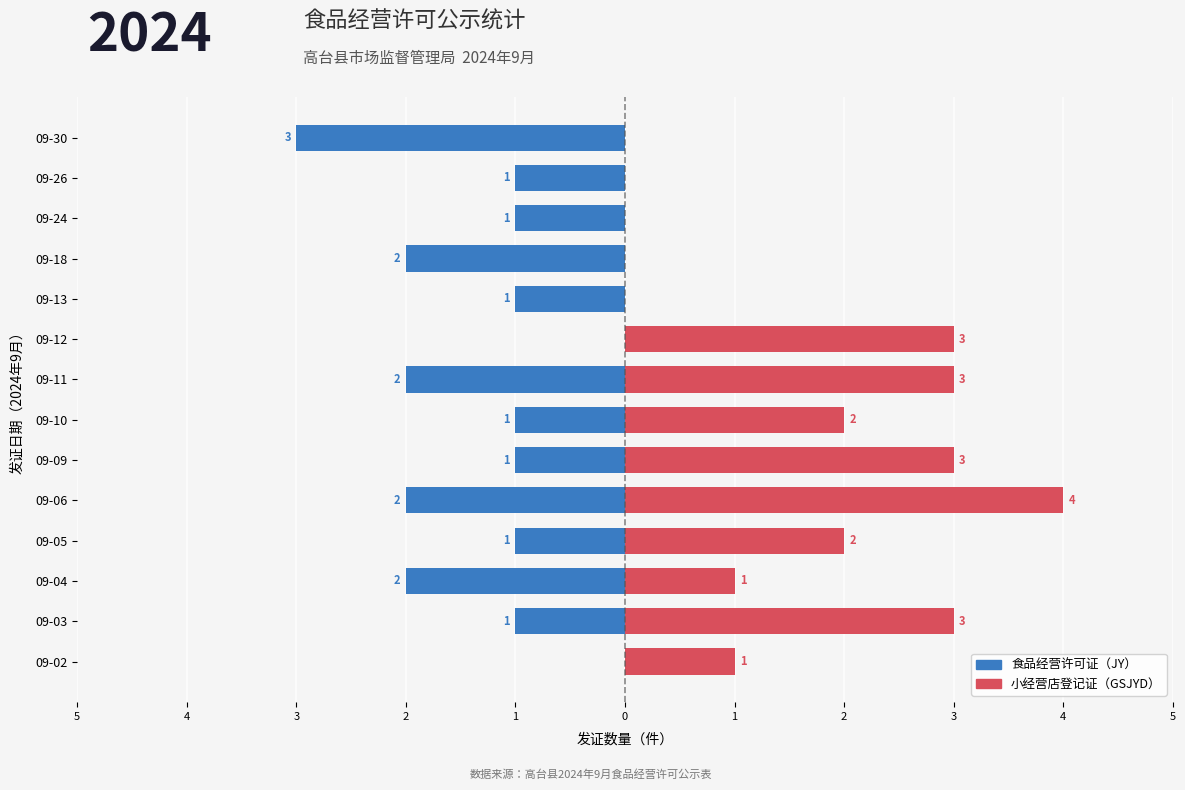

Which has a higher value, 09-11 or 09-30?

09-11